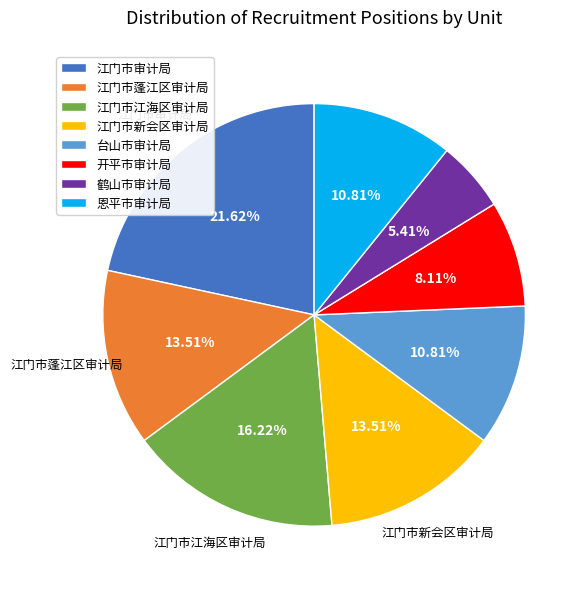

Which slice is the largest?

江门市审计局